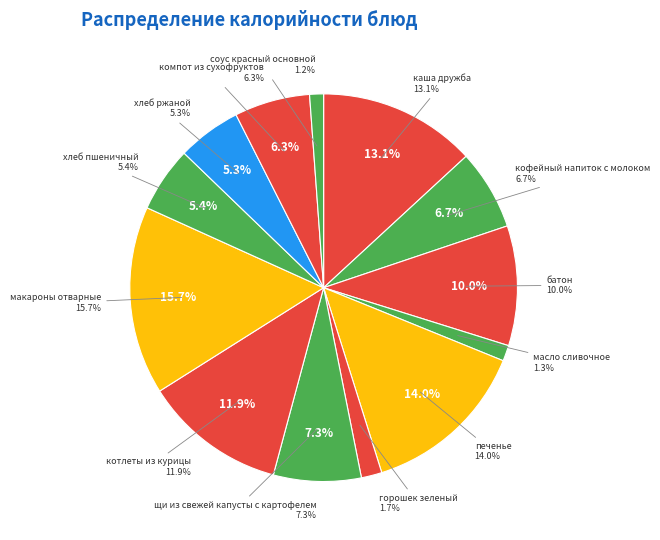

Count the number of slices in the pie.

13